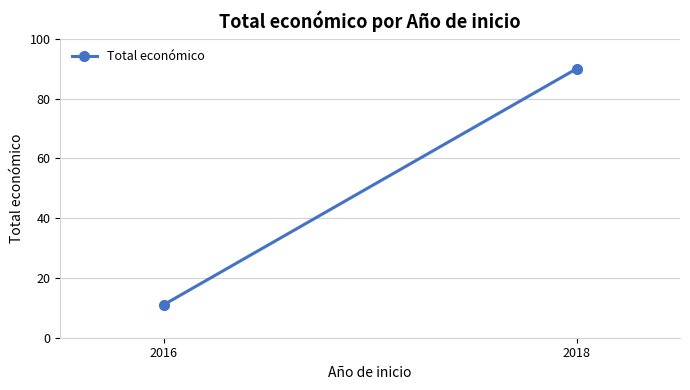

Which category has the lowest value across all series?

2016